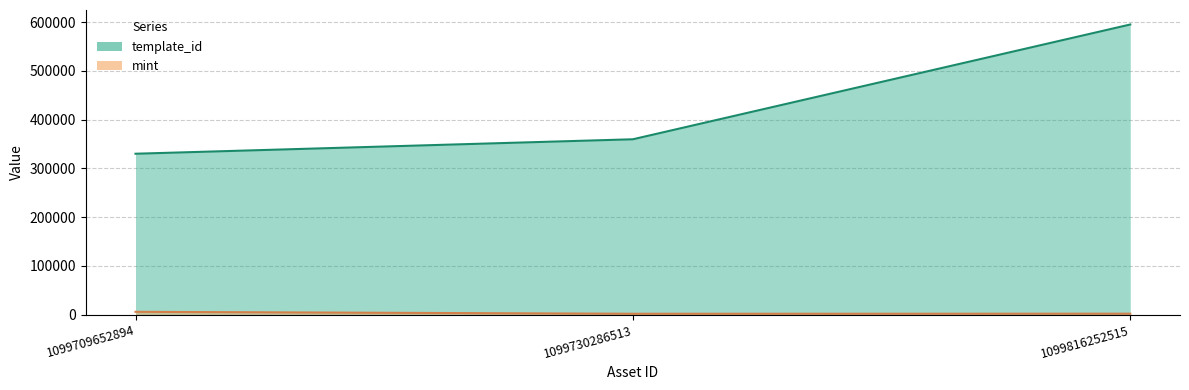

What is the sum of the mint values at 1099816252515 and 1099730286513?

3920